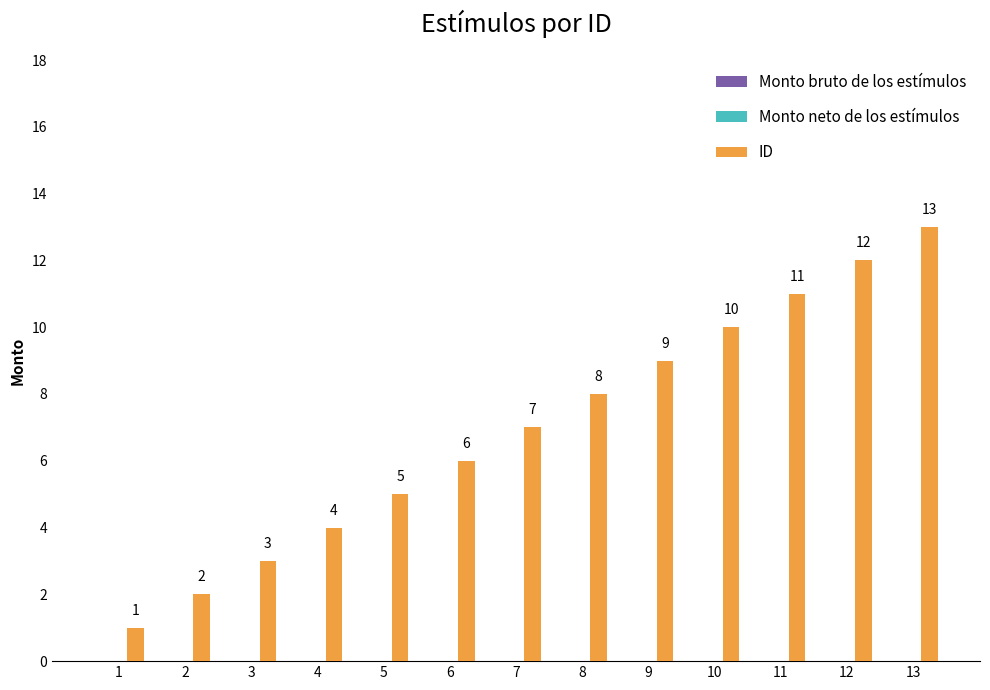

Which category has the lowest value across all series?

1